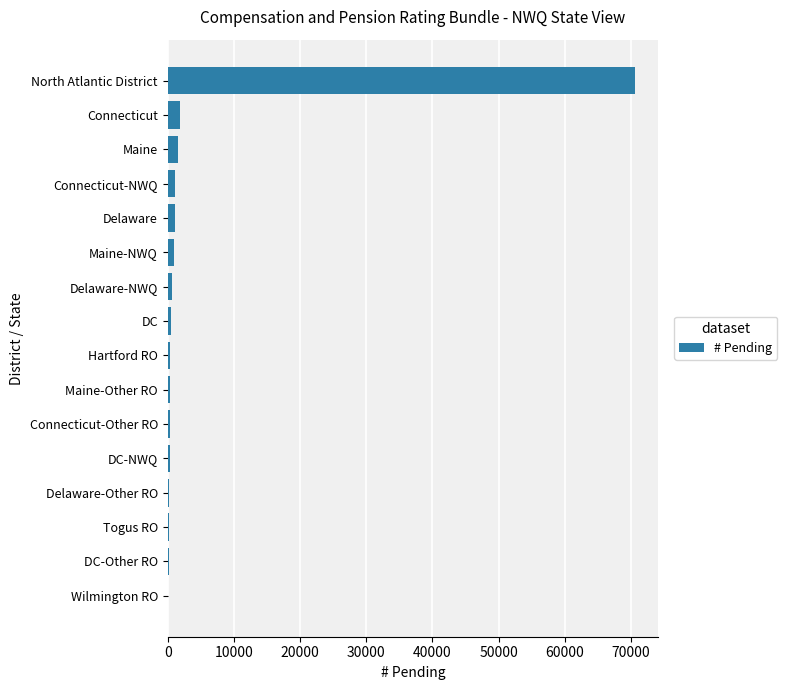

Are the bars horizontal?

Yes